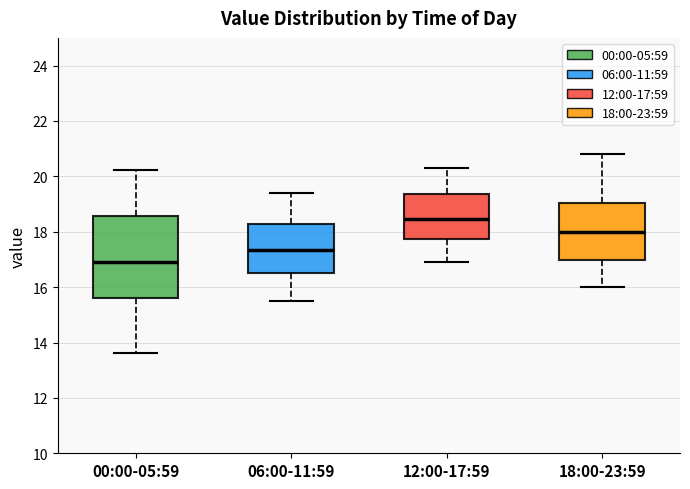

Which box is the tallest, from its lower edge to its upper edge?

00:00-05:59